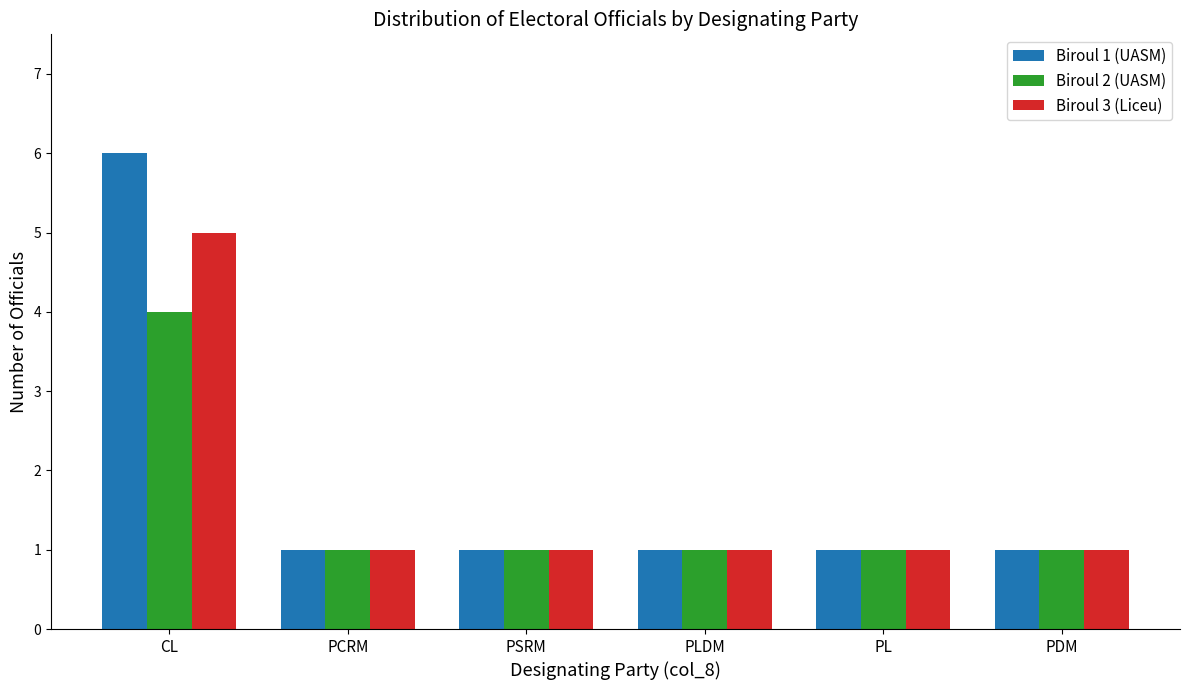

Count the number of categories in the chart.

6